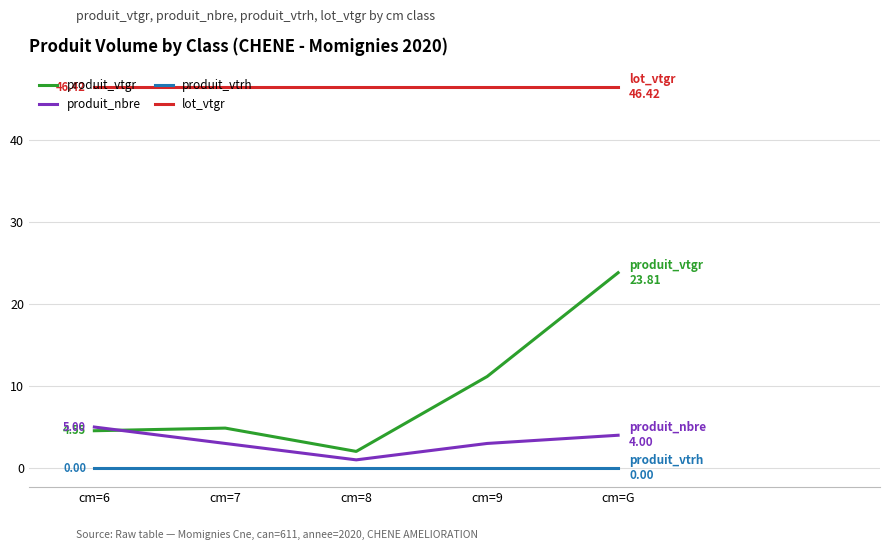

At how many categories does at least one series exceed 20?

5